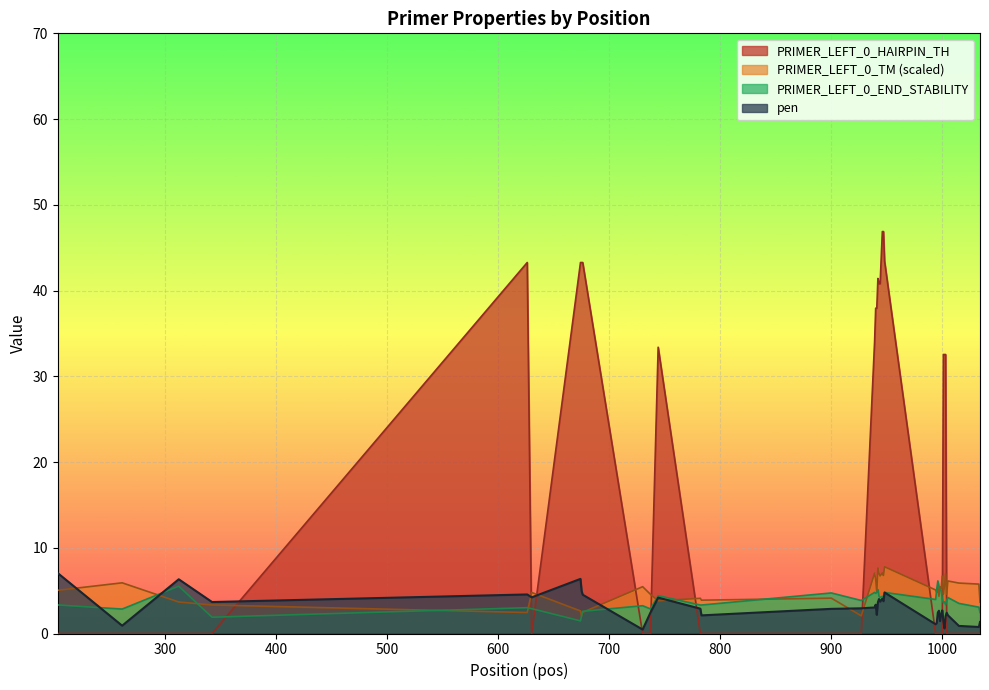

Reading left to right, transcribe all the data shown in this chart.

pen: 7.0	0.9	6.3	3.7	4.6	4.2	6.4	5.0	4.5	0.5	2.4	4.2	2.9	2.1	2.9	2.9	3.0	3.4	2.2	3.6	4.0	3.7	4.1	3.8	4.8	1.1	1.2	2.4	2.7	1.4	2.2	2.7	1.4	0.6	2.0	2.4	2.1	0.9	0.8	1.3
PRIMER_LEFT_0_TM: 5.0	5.9	3.7	3.3	2.4	4.8	2.6	2.0	2.5	5.5	4.6	3.8	4.1	3.9	4.1	2.1	7.0	6.4	4.8	7.6	7.0	6.7	7.1	6.8	7.8	5.1	4.8	5.4	4.3	5.4	5.2	6.7	4.6	5.6	7.0	4.6	6.1	5.9	5.8	3.7
PRIMER_LEFT_0_END_STABILITY: 3.3	2.9	5.5	1.9	3.0	2.9	1.5	2.1	2.6	3.2	2.9	4.4	3.3	3.3	4.7	3.9	4.8	4.7	4.8	5.1	4.3	4.2	4.3	4.2	4.8	4.0	5.1	6.1	5.5	5.0	5.0	4.0	3.6	3.7	3.4	3.9	4.2	3.5	3.1	2.5
PRIMER_LEFT_0_HAIRPIN_TH: 0.0	0.0	0.0	0.0	43.3	0.0	43.3	43.3	43.3	0.0	0.0	33.4	0.0	0.0	0.0	0.0	34.0	37.9	37.9	41.4	40.8	40.8	46.9	46.9	43.4	0.0	0.0	0.0	0.0	0.0	0.0	0.0	32.5	32.5	32.5	0.0	0.0	0.0	0.0	0.0